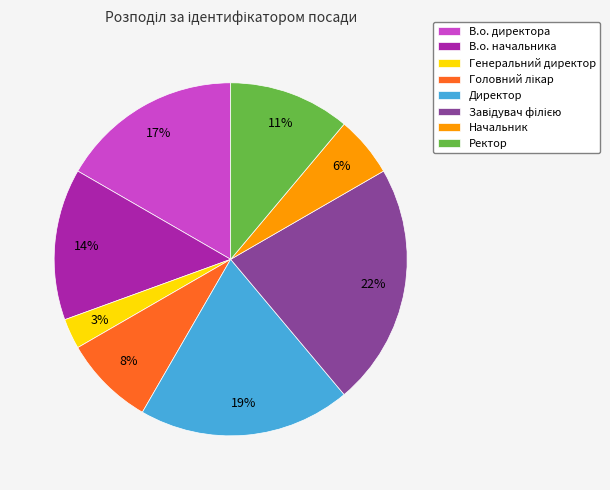

How many segments does this pie chart have?

8